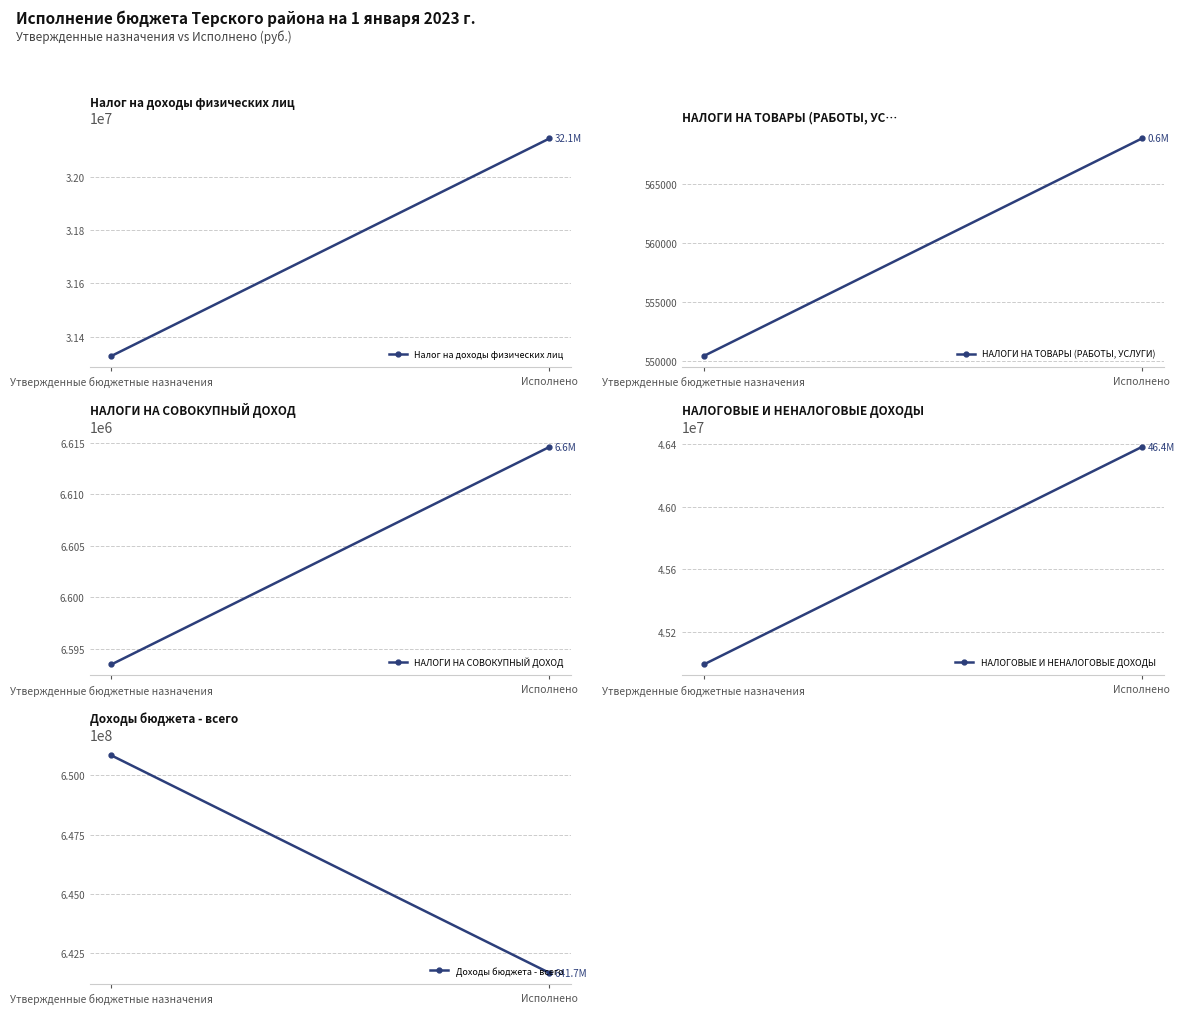

How many values in the Доходы бюджета - всего series exceed 650846274?

1